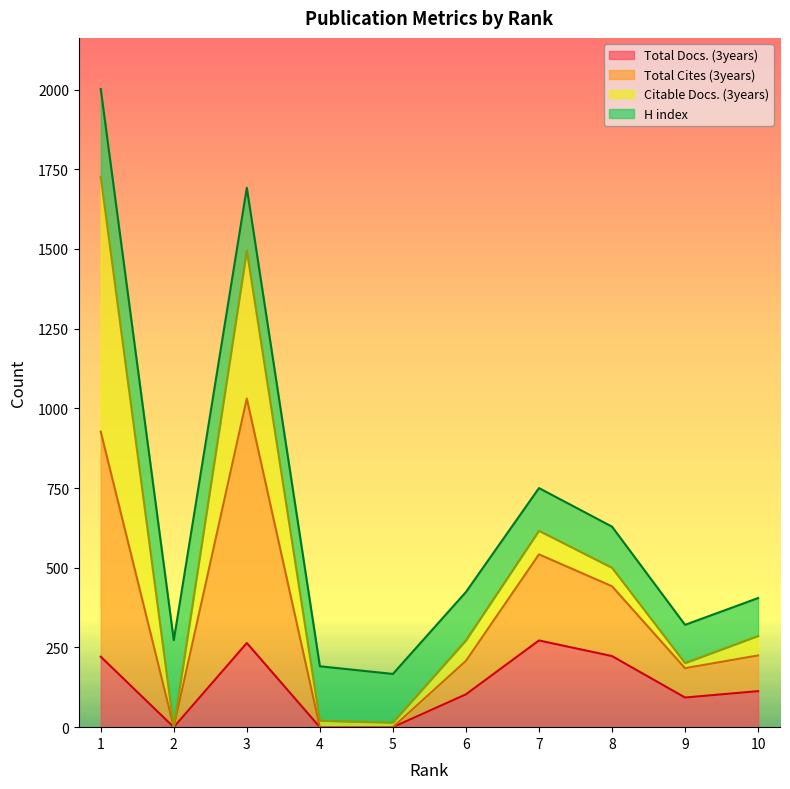

Between 4 and 10, which series saw the biggest shift?

Total Cites (3years)